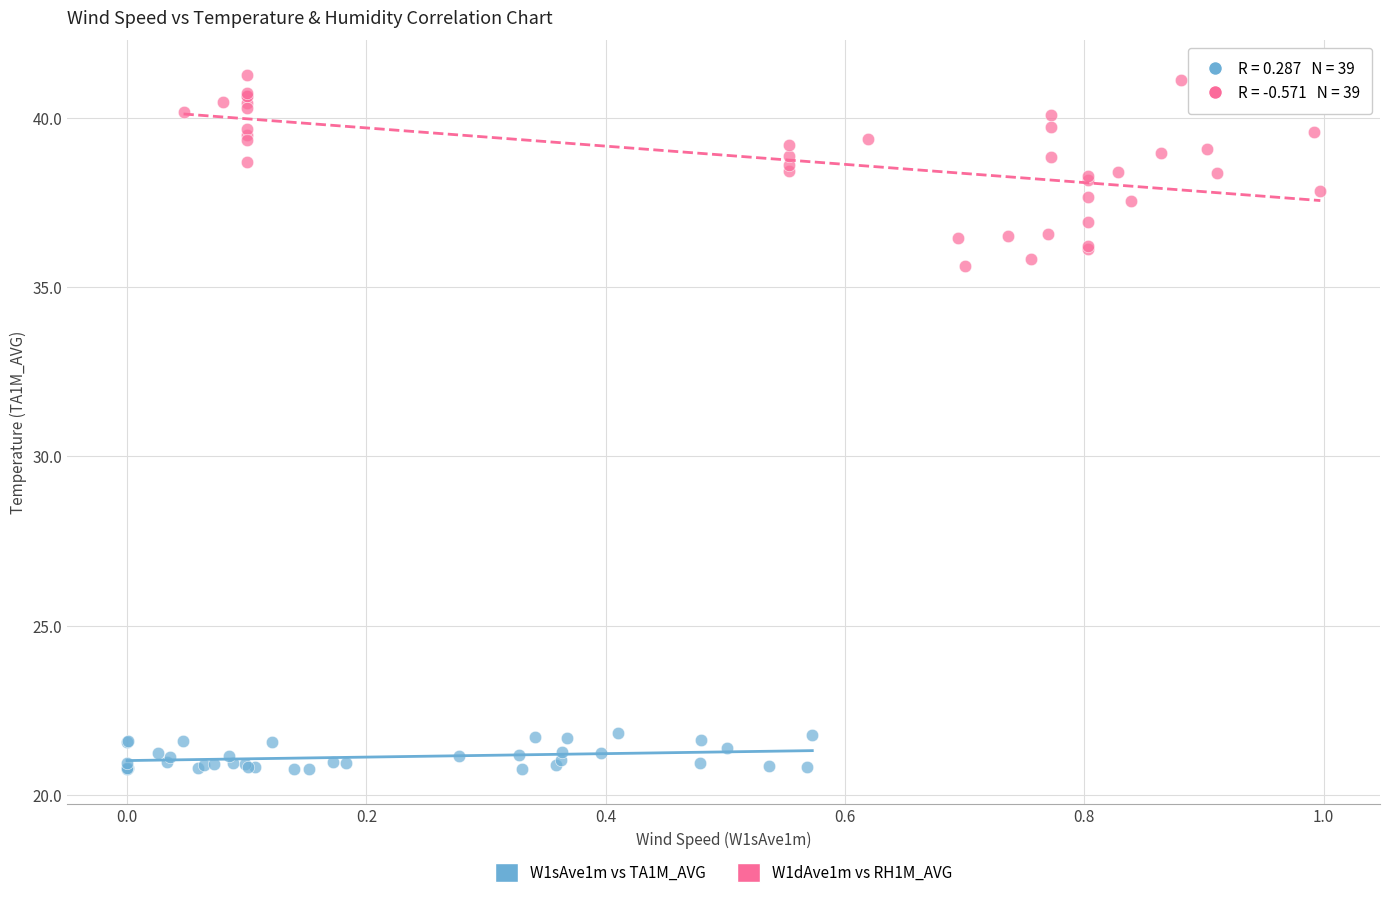

Which series has the largest Y range (max minus min)?

W1dAve1m vs RH1M_AVG